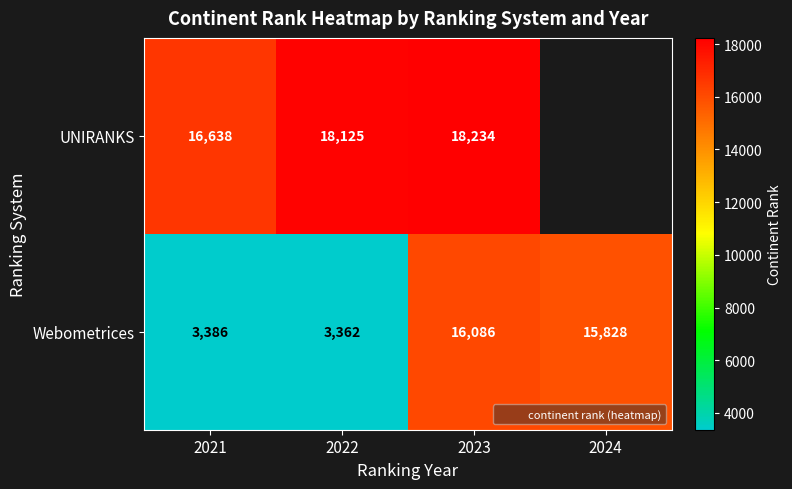

True or false: UNIRANKS has a value of 18125.0 at 2022.

True